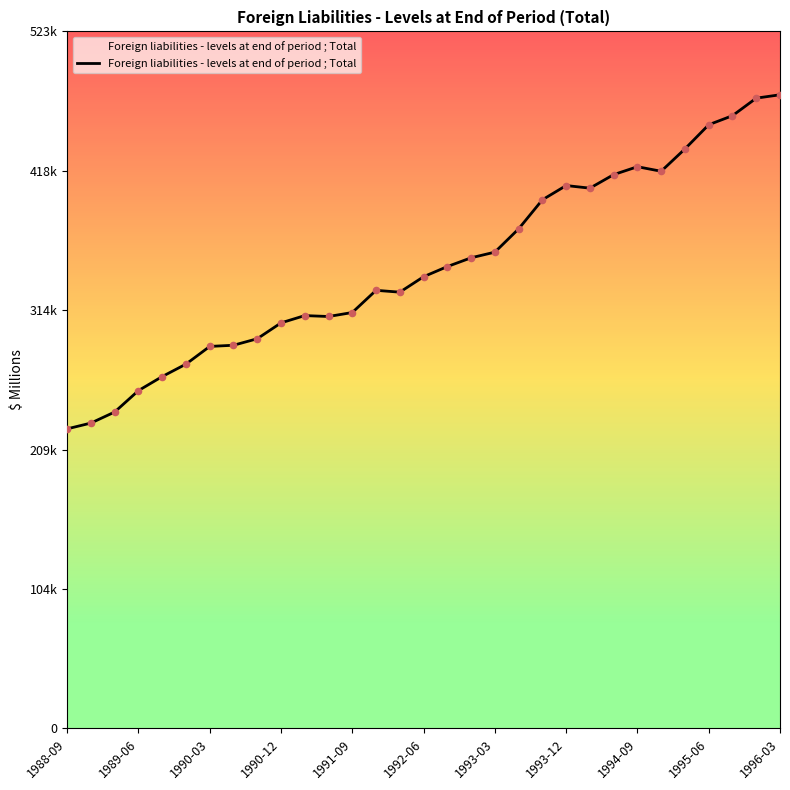

Is this an area chart (filled region under the line)?

Yes